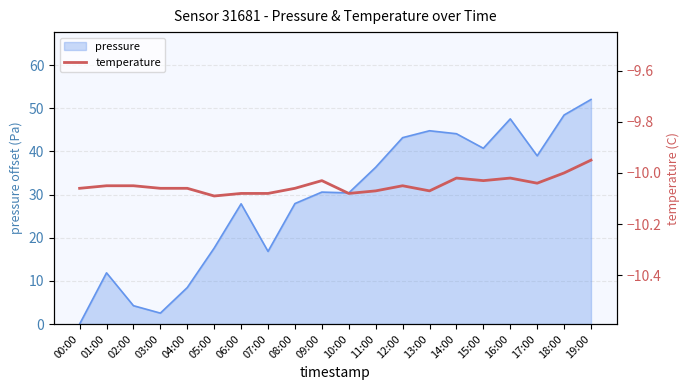

What is the highest value of the pressure series?

52.1